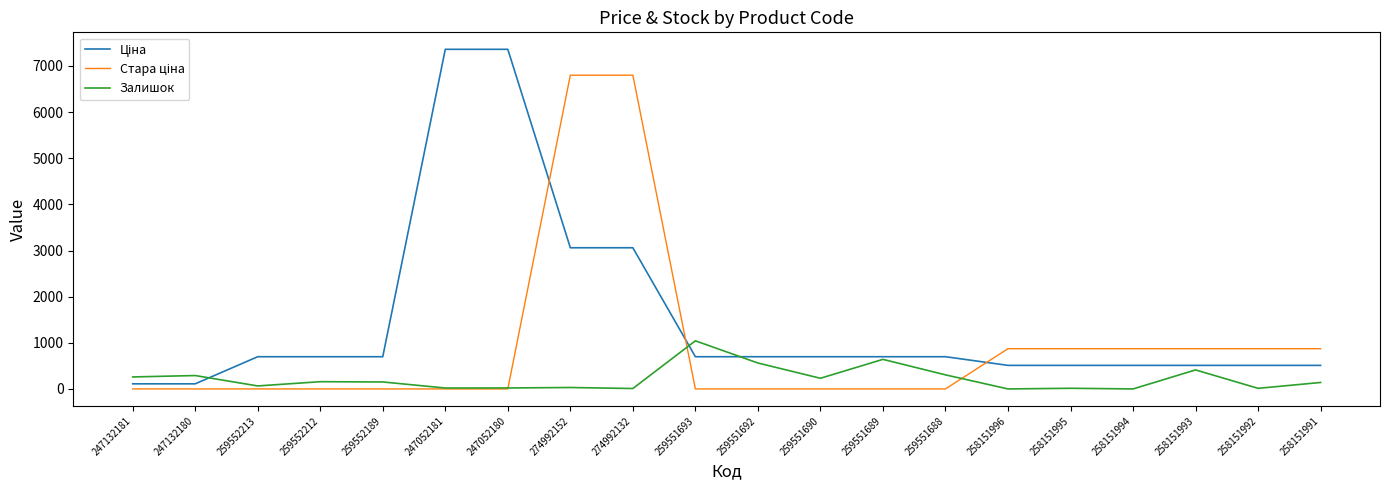

The Залишок series shows 31.0 at 274992152. True or false?

True